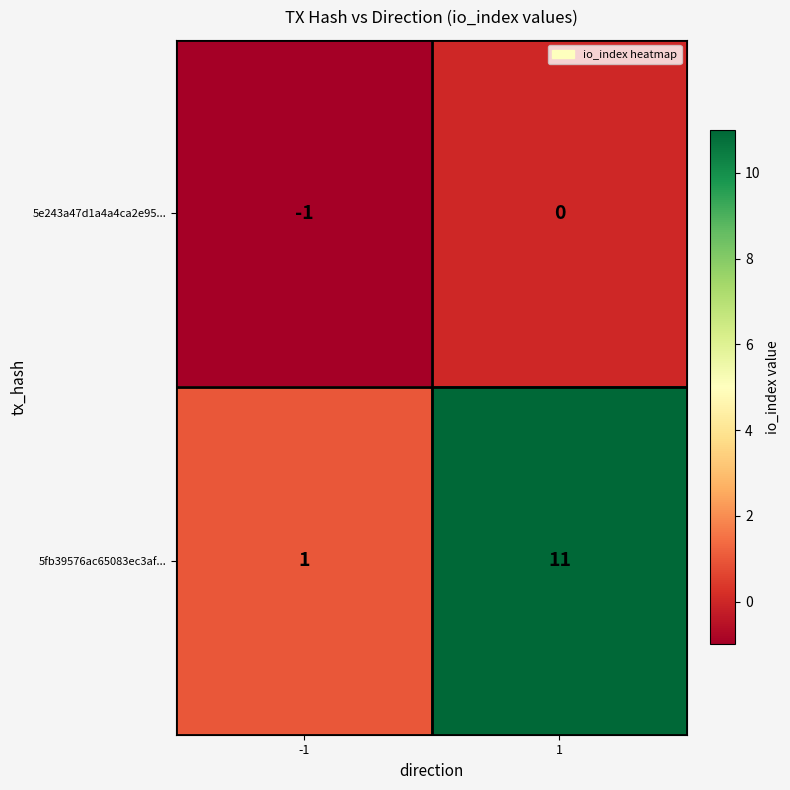

How many series are shown in this chart?

2